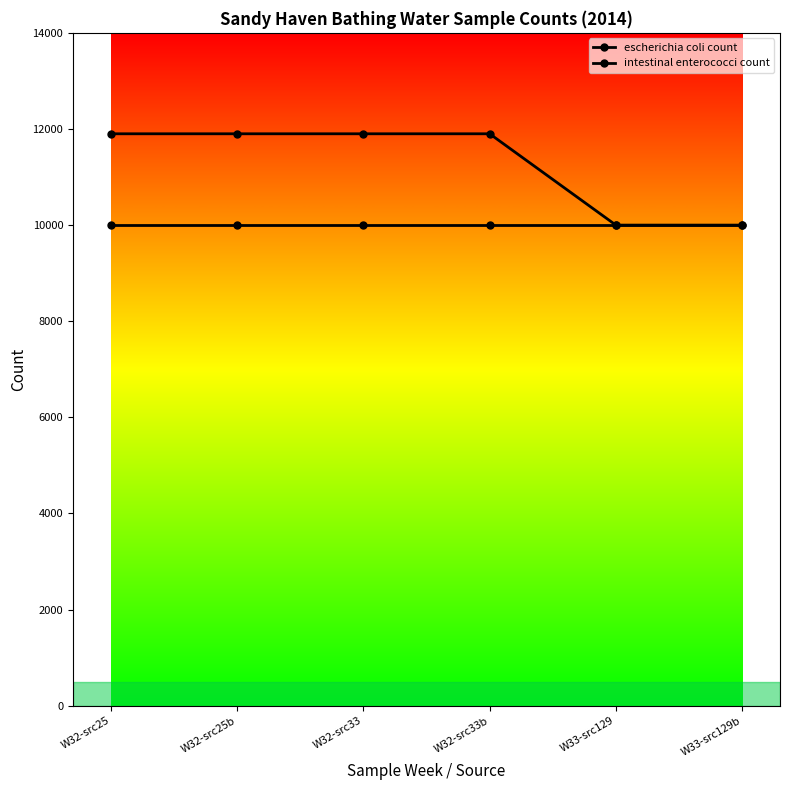

Which series has the largest range (max minus min)?

intestinal enterococci count